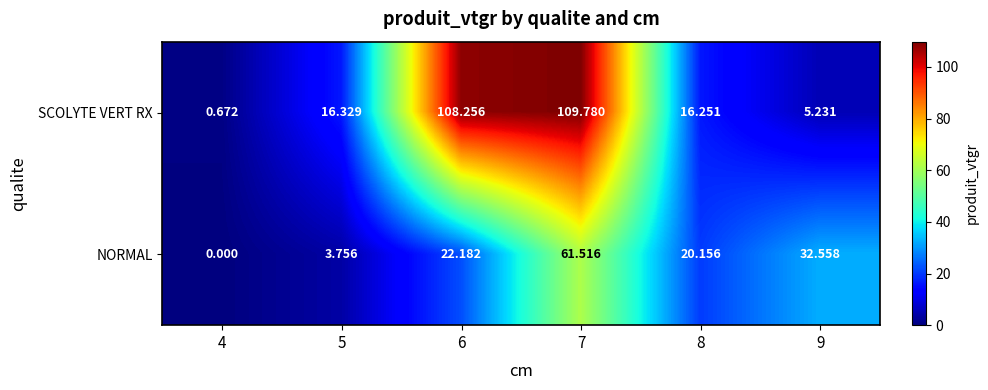

What is the total value across all series at 7?

171.3